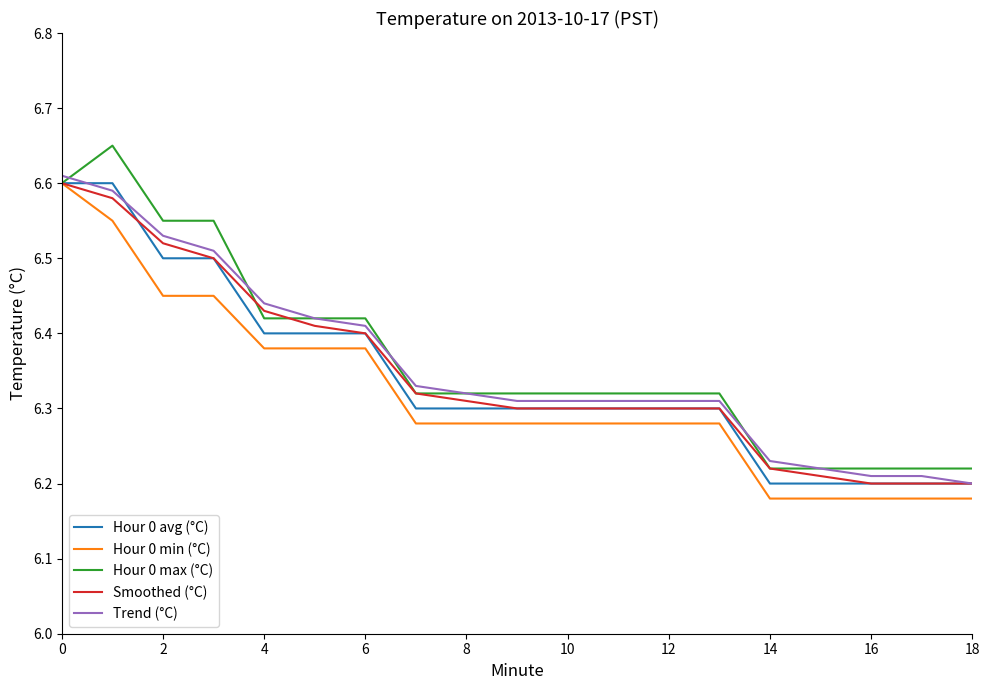

What is the sum of all Hour 0 min (°C) values?

120.0